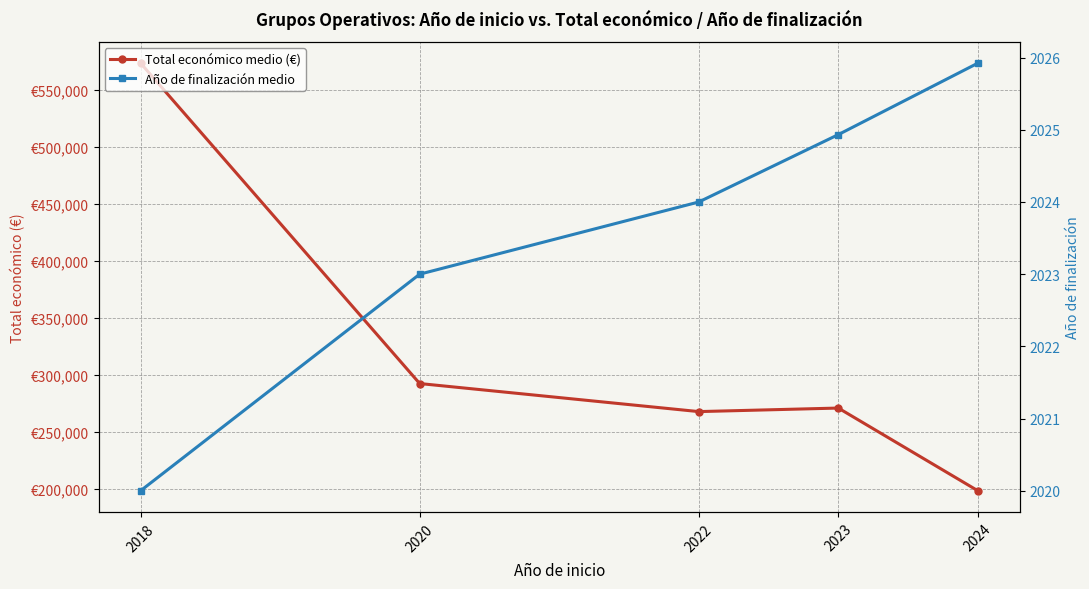

What value does the Año de finalización medio series have at 2018?

2020.0